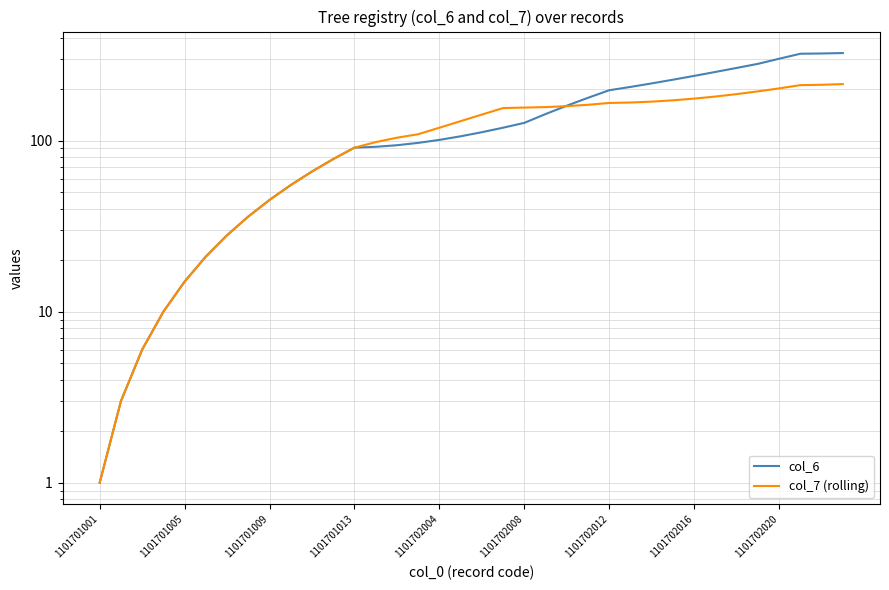

Between 1101702008 and 29, which series saw the biggest shift?

col_6